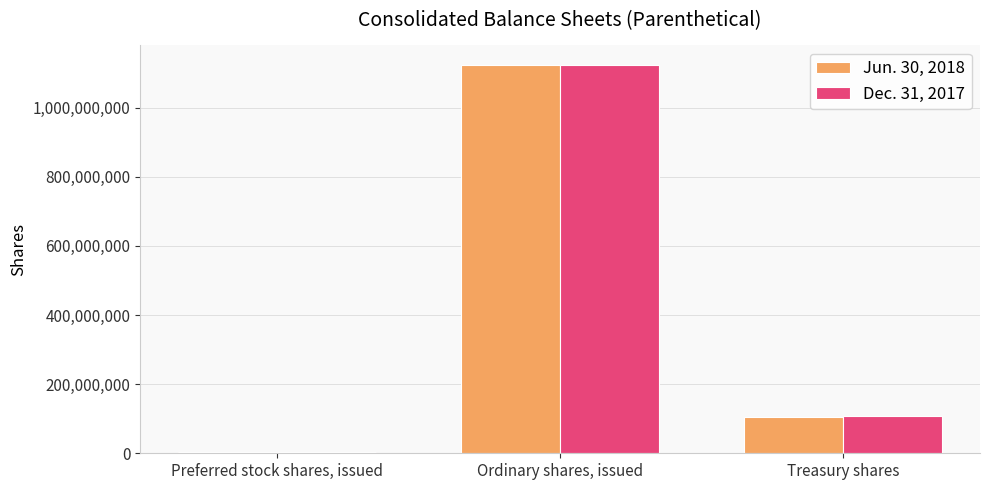

At which category is the sum across all series the highest?

Ordinary shares, issued